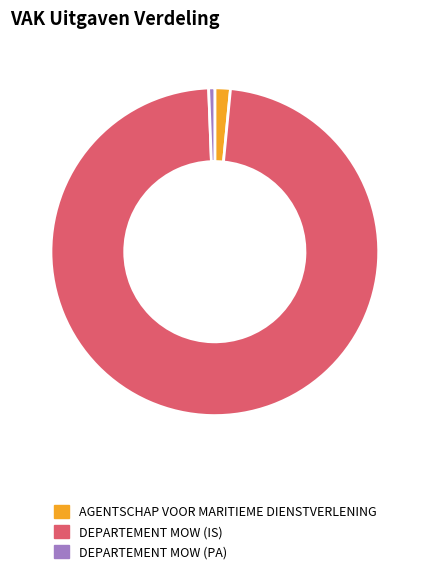

True or false: DEPARTEMENT MOW (IS) accounts for 88% of the total.

False